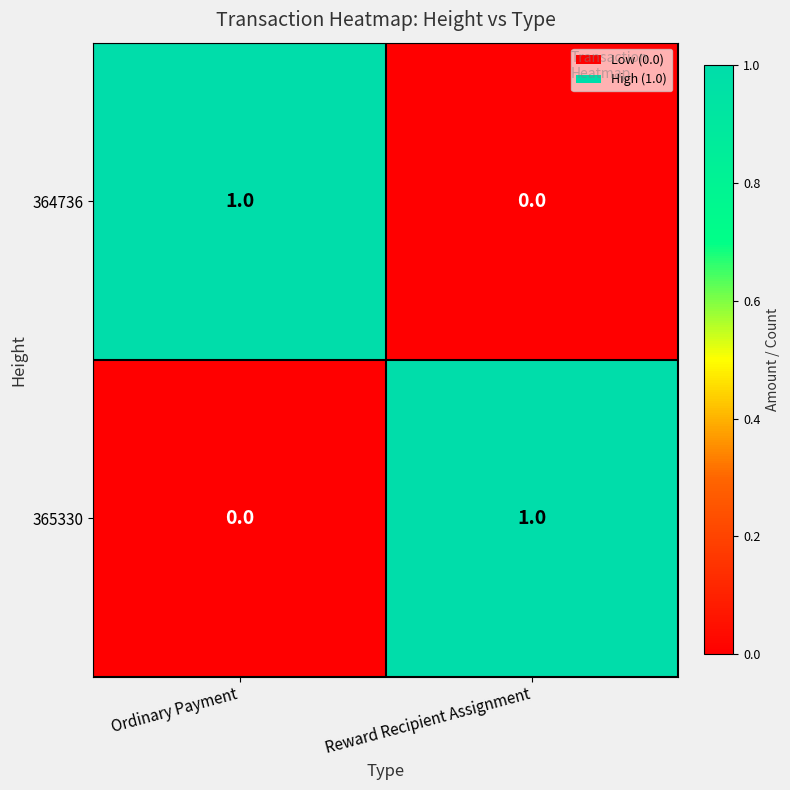

At which label is 365330 closest to 0?

Ordinary Payment